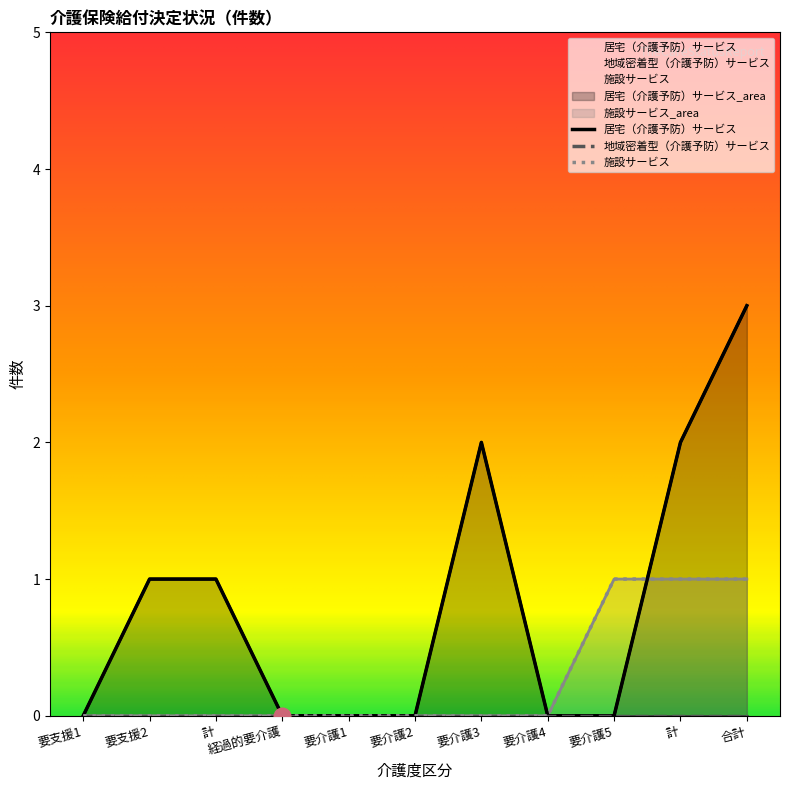

True or false: 居宅（介護予防）サービス and 施設サービス cross at least once.

True